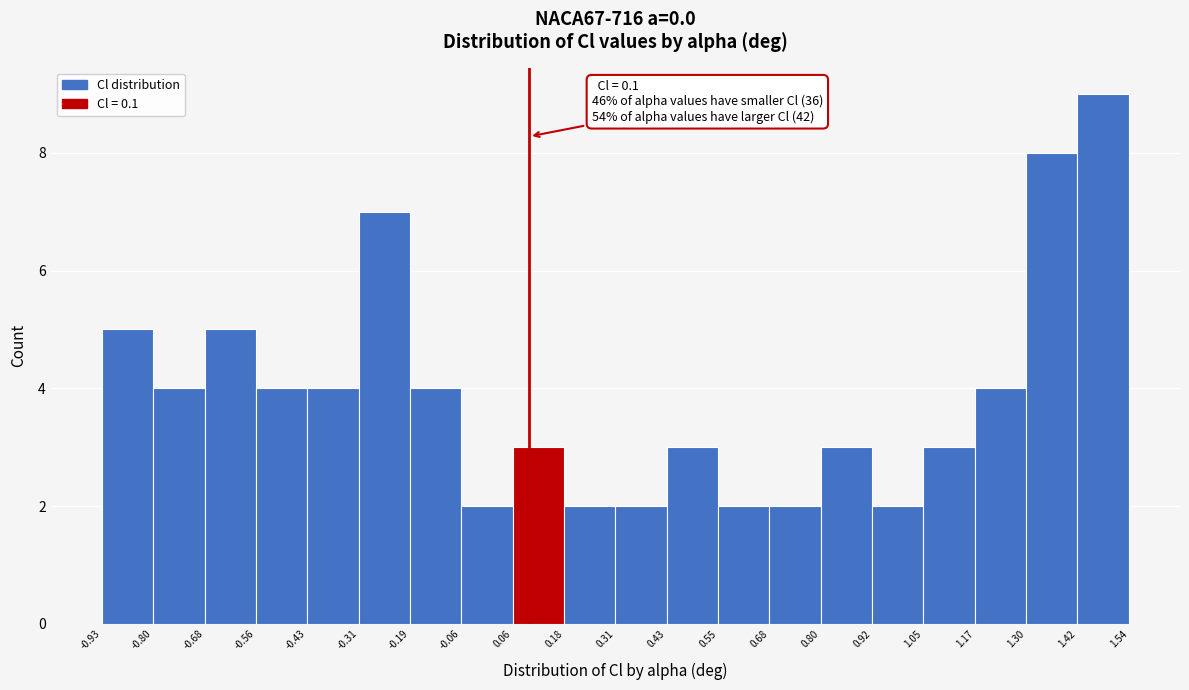

Which range on the x-axis has the tallest bar?

1.42 to 1.54